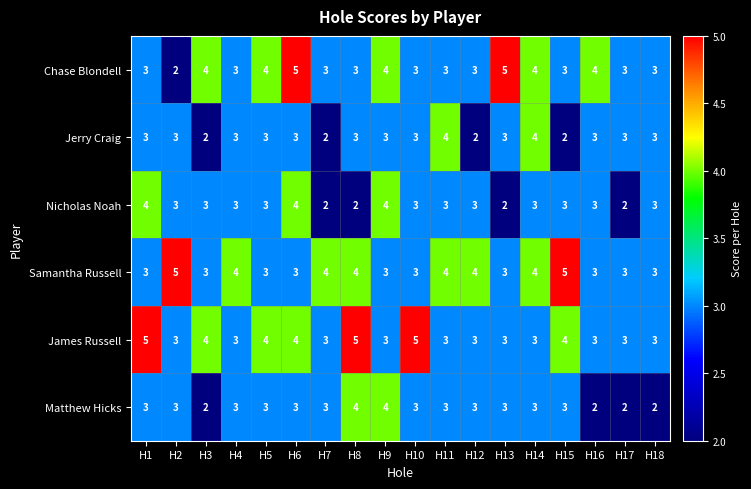

Count the Chase Blondell values in the range 3 to 4.

15